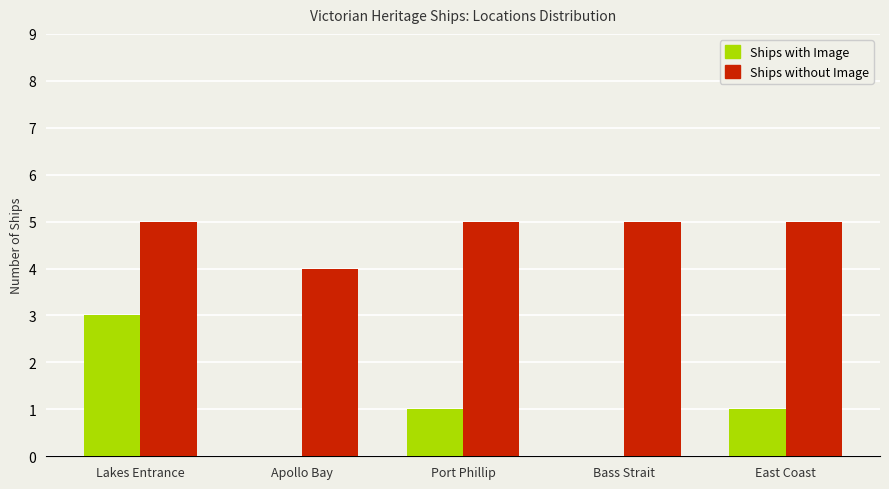

At which category is the sum across all series the highest?

Lakes Entrance